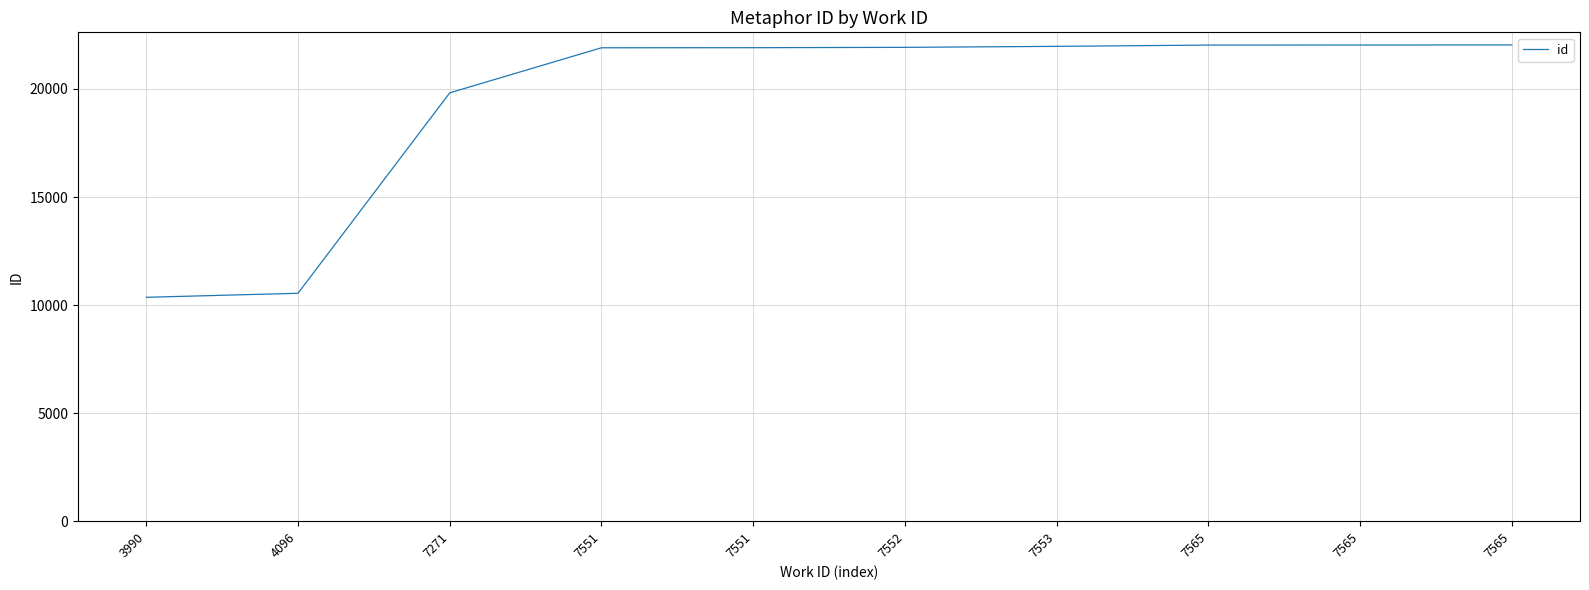

Is this an area chart (filled region under the line)?

No